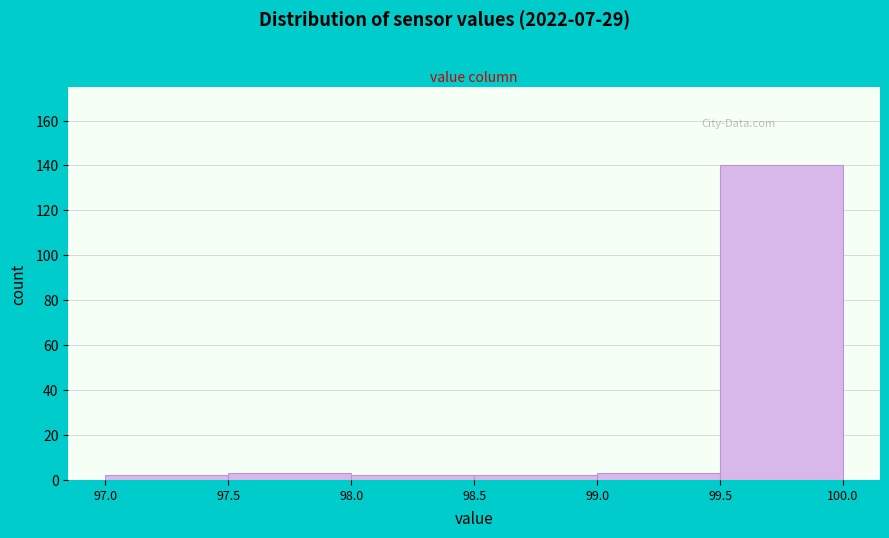

How tall is the bar that spans 97.0 to 97.5 on the x-axis? The values are not printed on the chart, so give them approximately, as read against the axis.

2